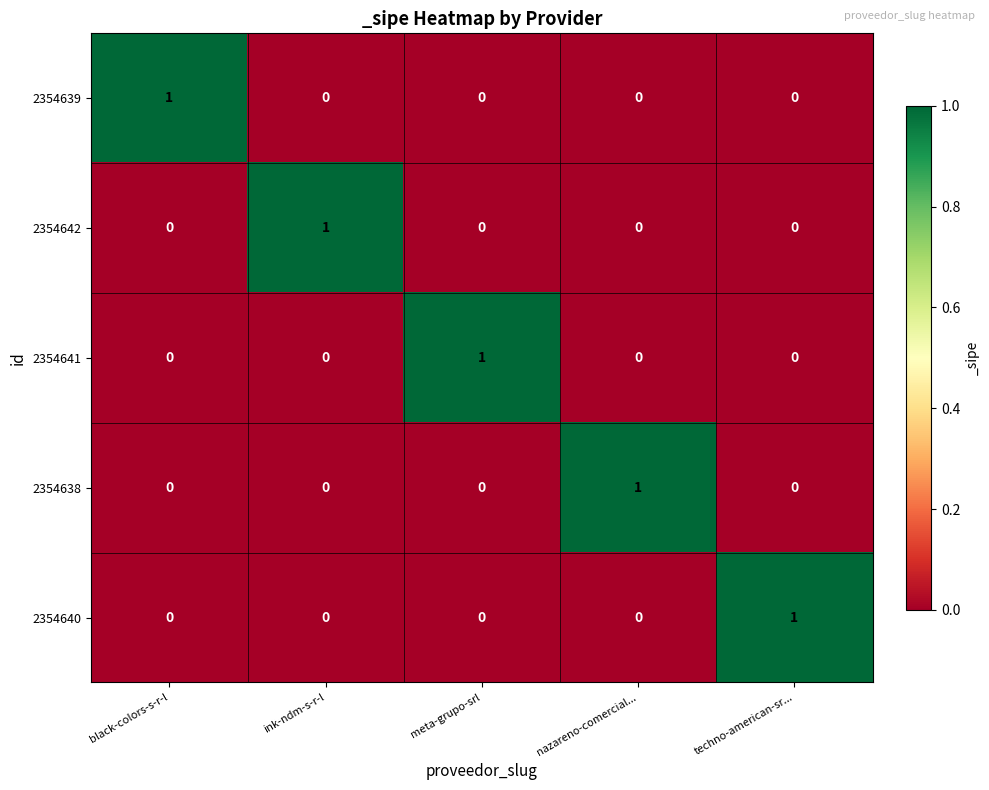

At how many categories does at least one series exceed 0?

5